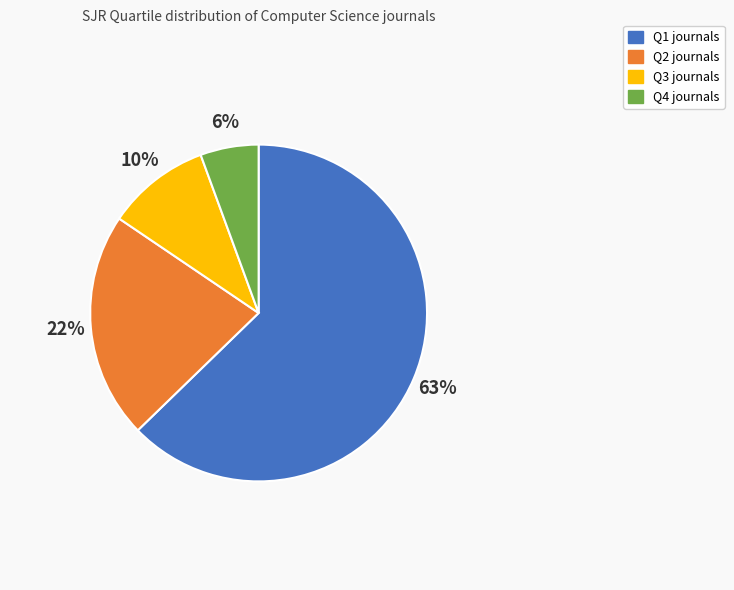

Which category has the biggest portion of the pie?

Q1